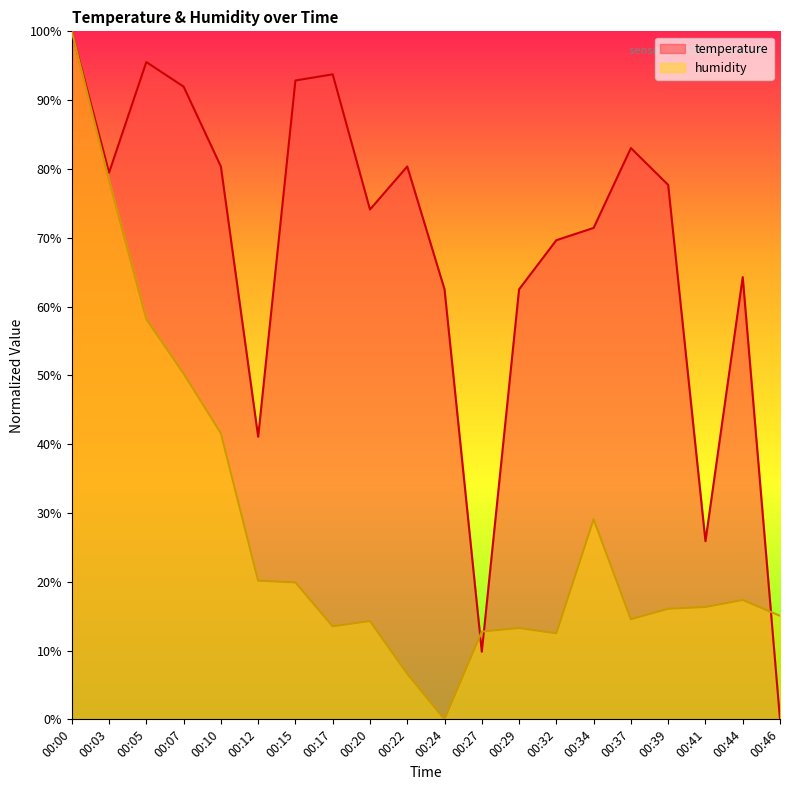

List the series in order of their peak value, lowest first.

temperature, humidity